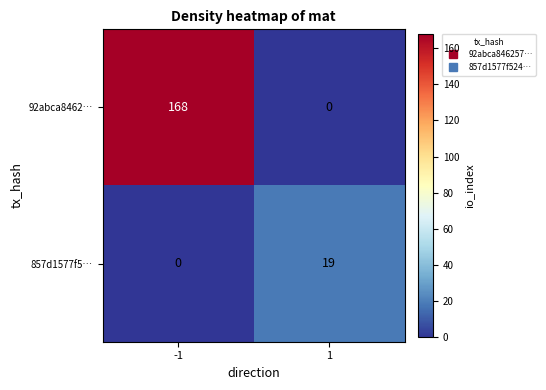

How many series are shown in this chart?

2